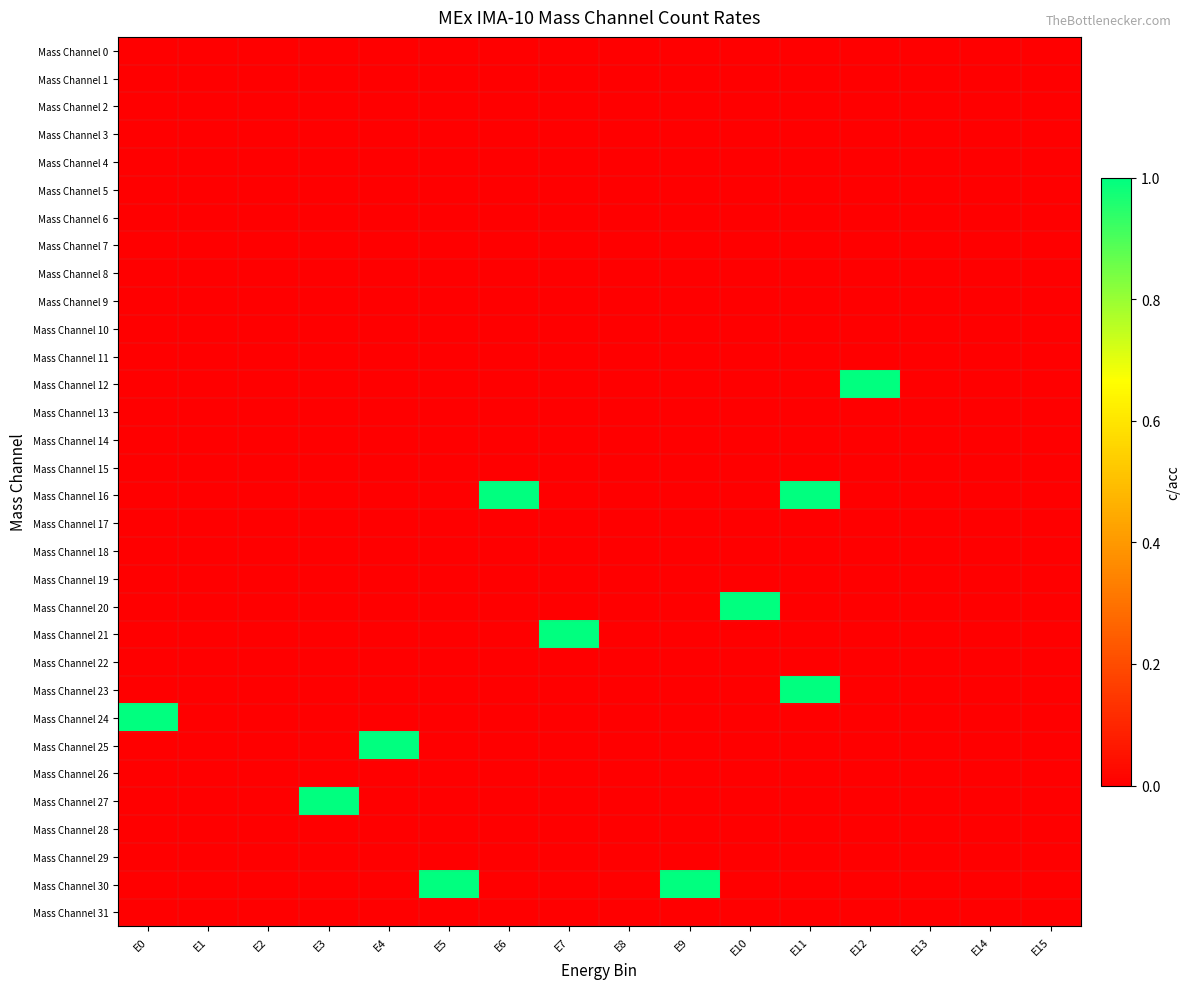

At E2, list the series in order from largest to smallest.

Mass Channel 0, Mass Channel 1, Mass Channel 2, Mass Channel 3, Mass Channel 4, Mass Channel 5, Mass Channel 6, Mass Channel 7, Mass Channel 8, Mass Channel 9, Mass Channel 10, Mass Channel 11, Mass Channel 12, Mass Channel 13, Mass Channel 14, Mass Channel 15, Mass Channel 16, Mass Channel 17, Mass Channel 18, Mass Channel 19, Mass Channel 20, Mass Channel 21, Mass Channel 22, Mass Channel 23, Mass Channel 24, Mass Channel 25, Mass Channel 26, Mass Channel 27, Mass Channel 28, Mass Channel 29, Mass Channel 30, Mass Channel 31